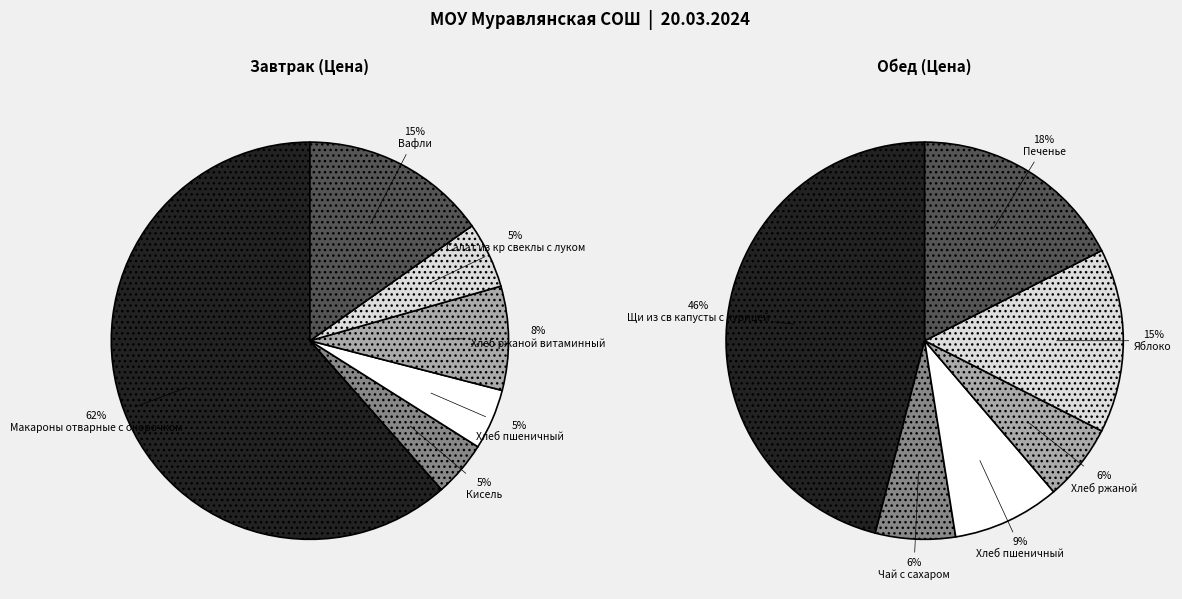

Count the number of slices in the pie.

6